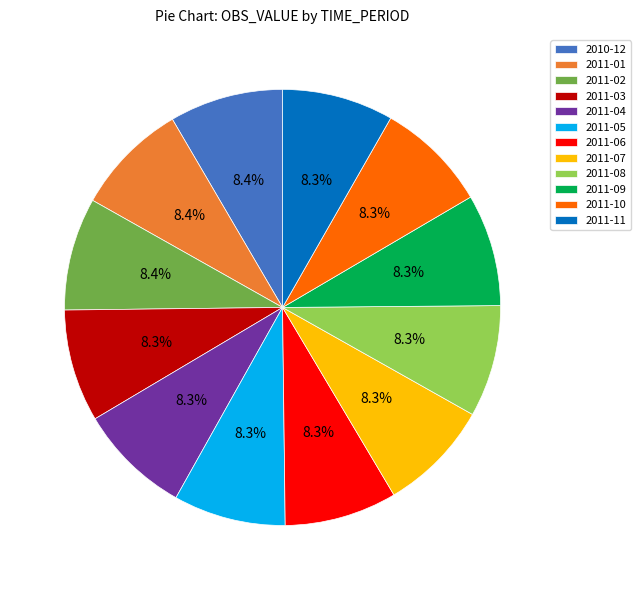

Is 2011-11 the majority of the pie?

No